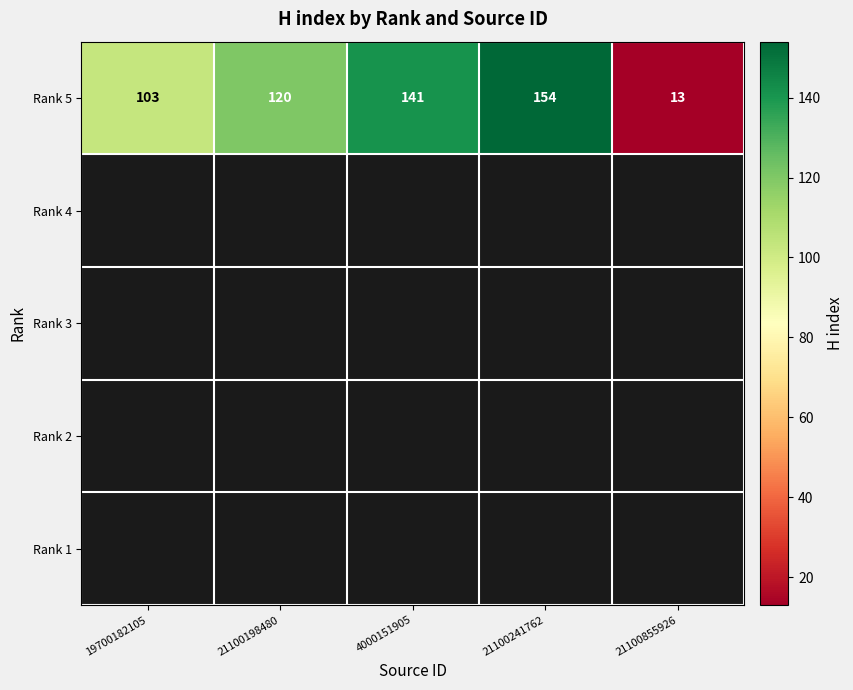

Is it true that Rank 5 equals 8 at 21100855926?

False